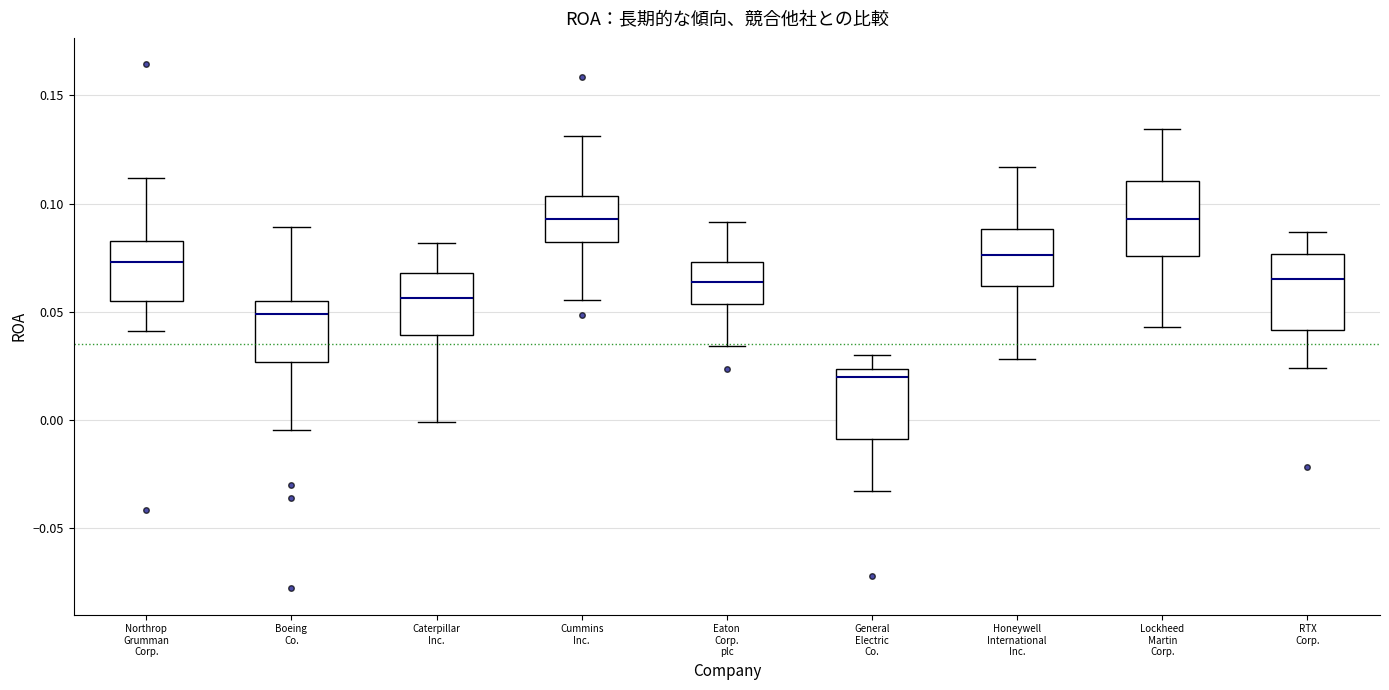

Where is the upper edge of the box for Lockheed Martin Corp. on the y-axis? The values are not printed on the chart, so give them approximately, as read against the axis.

0.110